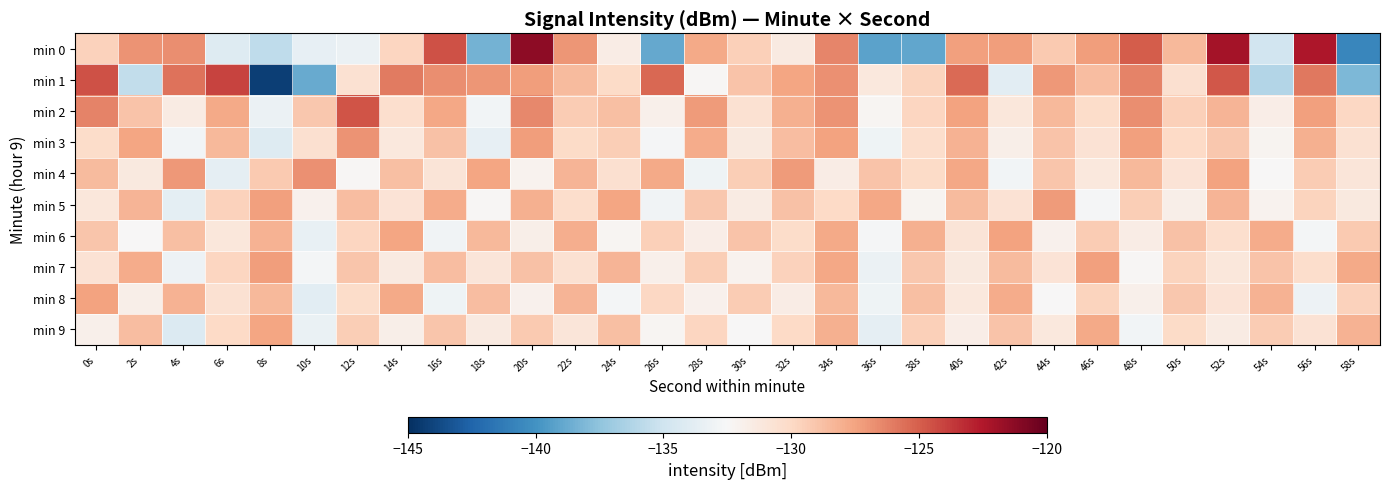

Reading left to right, transcribe all the data shown in this chart.

min 0: 0s=-129.7	2s=-126.9	4s=-126.7	6s=-134.1	8s=-135.7	10s=-133.5	12s=-133.2	14s=-129.8	16s=-124.5	18s=-138.4	20s=-121.4	22s=-127.0	24s=-131.6	26s=-138.9	28s=-127.7	30s=-129.5	32s=-131.4	34s=-126.4	36s=-139.2	38s=-139.0	40s=-127.3	42s=-127.3	44s=-129.2	46s=-127.3	48s=-124.9	50s=-128.4	52s=-122.1	54s=-134.9	56s=-122.4	58s=-140.7
min 1: 0s=-124.6	2s=-135.6	4s=-125.7	6s=-124.0	8s=-144.3	10s=-138.8	12s=-130.5	14s=-126.0	16s=-126.7	18s=-126.9	20s=-127.2	22s=-128.5	24s=-130.1	26s=-125.3	28s=-132.4	30s=-128.9	32s=-127.6	34s=-126.8	36s=-131.2	38s=-129.7	40s=-125.4	42s=-133.8	44s=-127.1	46s=-128.6	48s=-126.3	50s=-130.5	52s=-124.7	54s=-136.2	56s=-125.9	58s=-138.1
min 2: 0s=-126.3	2s=-128.9	4s=-131.5	6s=-127.8	8s=-133.2	10s=-129.1	12s=-124.6	14s=-130.4	16s=-127.7	18s=-132.8	20s=-126.5	22s=-129.3	24s=-128.7	26s=-131.9	28s=-127.2	30s=-130.6	32s=-128.1	34s=-126.9	36s=-132.3	38s=-129.8	40s=-127.5	42s=-131.1	44s=-128.4	46s=-130.2	48s=-126.7	50s=-129.5	52s=-128.3	54s=-131.7	56s=-127.4	58s=-129.9
min 3: 0s=-130.2	2s=-127.6	4s=-132.8	6s=-128.4	8s=-134.1	10s=-130.5	12s=-126.9	14s=-131.2	16s=-128.8	18s=-133.5	20s=-127.3	22s=-130.1	24s=-129.4	26s=-132.6	28s=-127.9	30s=-131.3	32s=-128.6	34s=-127.5	36s=-133.0	38s=-130.3	40s=-128.2	42s=-131.8	44s=-128.9	46s=-130.7	48s=-127.4	50s=-130.0	52s=-129.1	54s=-132.2	56s=-128.1	58s=-130.6
min 4: 0s=-128.5	2s=-131.3	4s=-127.1	6s=-133.6	8s=-129.2	10s=-126.8	12s=-132.4	14s=-128.7	16s=-130.9	18s=-127.6	20s=-132.1	22s=-128.3	24s=-130.5	26s=-127.8	28s=-133.0	30s=-129.4	32s=-127.2	34s=-131.6	36s=-128.9	38s=-130.1	40s=-127.7	42s=-132.8	44s=-129.0	46s=-131.2	48s=-128.4	50s=-130.8	52s=-127.5	54s=-132.5	56s=-129.3	58s=-131.0
min 5: 0s=-131.1	2s=-128.3	4s=-133.7	6s=-129.6	8s=-127.4	10s=-132.0	12s=-128.6	14s=-130.8	16s=-127.9	18s=-132.4	20s=-128.1	22s=-130.3	24s=-127.6	26s=-132.9	28s=-129.1	30s=-131.5	32s=-128.8	34s=-130.0	36s=-127.7	38s=-132.2	40s=-128.5	42s=-130.7	44s=-127.2	46s=-132.6	48s=-129.4	50s=-131.8	52s=-128.3	54s=-132.1	56s=-129.7	58s=-131.3
min 6: 0s=-129.0	2s=-132.5	4s=-128.7	6s=-131.1	8s=-128.2	10s=-133.4	12s=-129.8	14s=-127.6	16s=-132.9	18s=-128.4	20s=-131.8	22s=-128.0	24s=-132.3	26s=-129.5	28s=-131.7	30s=-128.9	32s=-130.2	34s=-127.8	36s=-132.6	38s=-128.1	40s=-130.9	42s=-127.5	44s=-132.0	46s=-129.3	48s=-131.6	50s=-128.8	52s=-130.4	54s=-127.9	56s=-132.7	58s=-129.2
min 7: 0s=-130.7	2s=-127.9	4s=-133.1	6s=-129.8	8s=-127.3	10s=-132.7	12s=-129.0	14s=-131.4	16s=-128.6	18s=-131.0	20s=-128.8	22s=-130.6	24s=-128.3	26s=-131.9	28s=-129.4	30s=-132.1	32s=-129.6	34s=-127.7	36s=-133.2	38s=-129.1	40s=-131.3	42s=-128.5	44s=-130.8	46s=-127.4	48s=-132.4	50s=-129.7	52s=-131.1	54s=-128.9	56s=-130.3	58s=-127.8
min 8: 0s=-127.5	2s=-131.8	4s=-128.2	6s=-130.6	8s=-128.4	10s=-133.8	12s=-130.2	14s=-127.8	16s=-133.0	18s=-128.6	20s=-132.0	22s=-128.3	24s=-132.7	26s=-129.9	28s=-132.0	30s=-129.3	32s=-131.6	34s=-128.4	36s=-133.0	38s=-128.7	40s=-131.2	42s=-127.9	44s=-132.5	46s=-129.7	48s=-131.9	50s=-129.1	52s=-130.8	54s=-128.2	56s=-133.1	58s=-129.6
min 9: 0s=-131.9	2s=-128.6	4s=-134.2	6s=-130.0	8s=-127.6	10s=-133.3	12s=-129.4	14s=-131.8	16s=-129.0	18s=-131.4	20s=-129.2	22s=-131.0	24s=-128.7	26s=-132.3	28s=-129.8	30s=-132.5	32s=-130.0	34s=-128.1	36s=-133.6	38s=-129.5	40s=-131.7	42s=-128.9	44s=-131.2	46s=-127.8	48s=-132.8	50s=-130.1	52s=-131.5	54s=-129.3	56s=-130.7	58s=-128.2